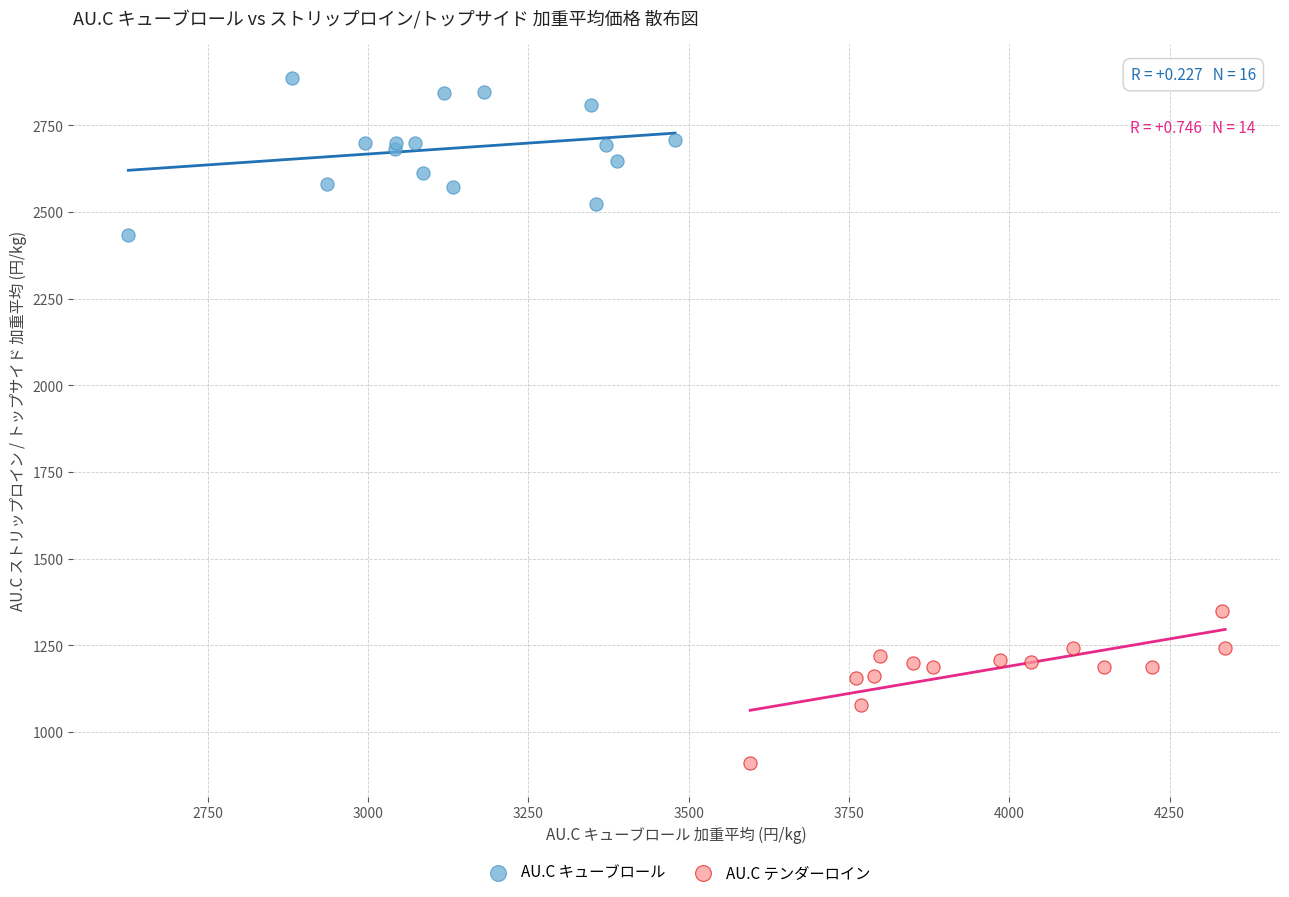

Which series contains the highest Y value?

AU.C キューブロール